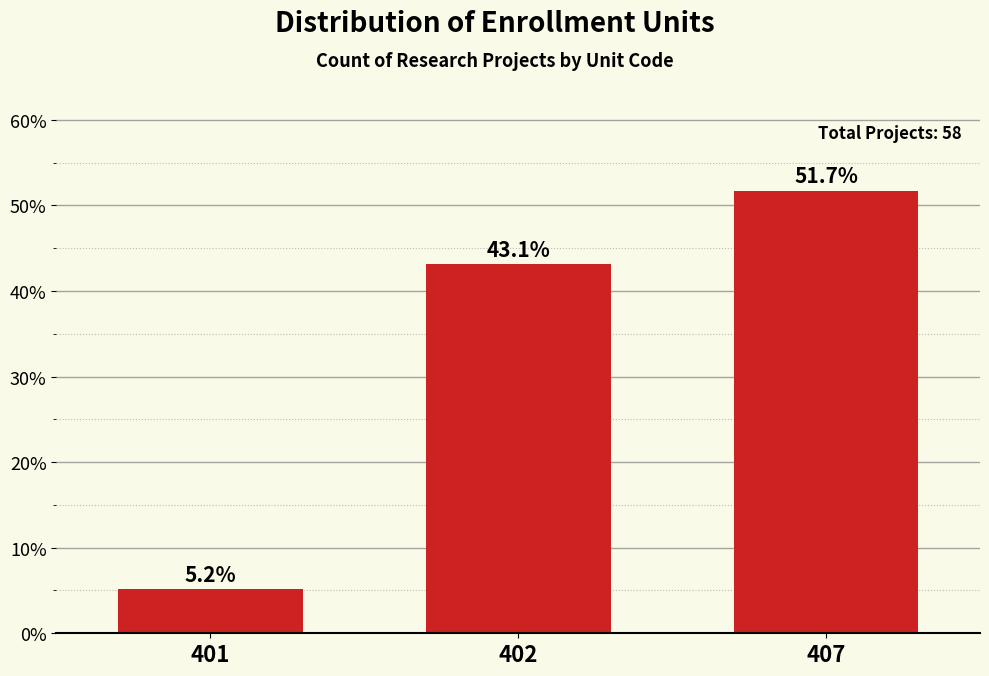

Reading right to left, list all the values displayed in this chart.

407=51.7	402=43.1	401=5.2